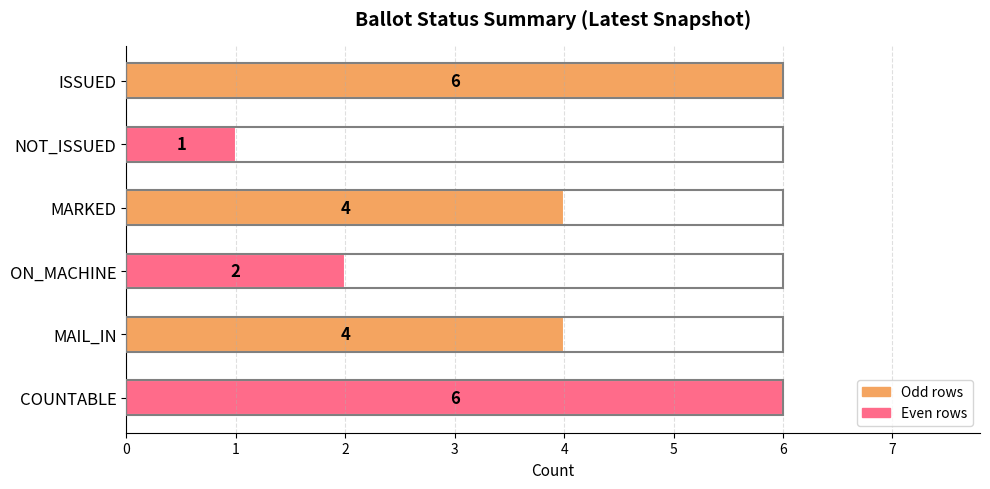

Reading bottom to top, extract all data points from this chart.

6	4	2	4	1	6